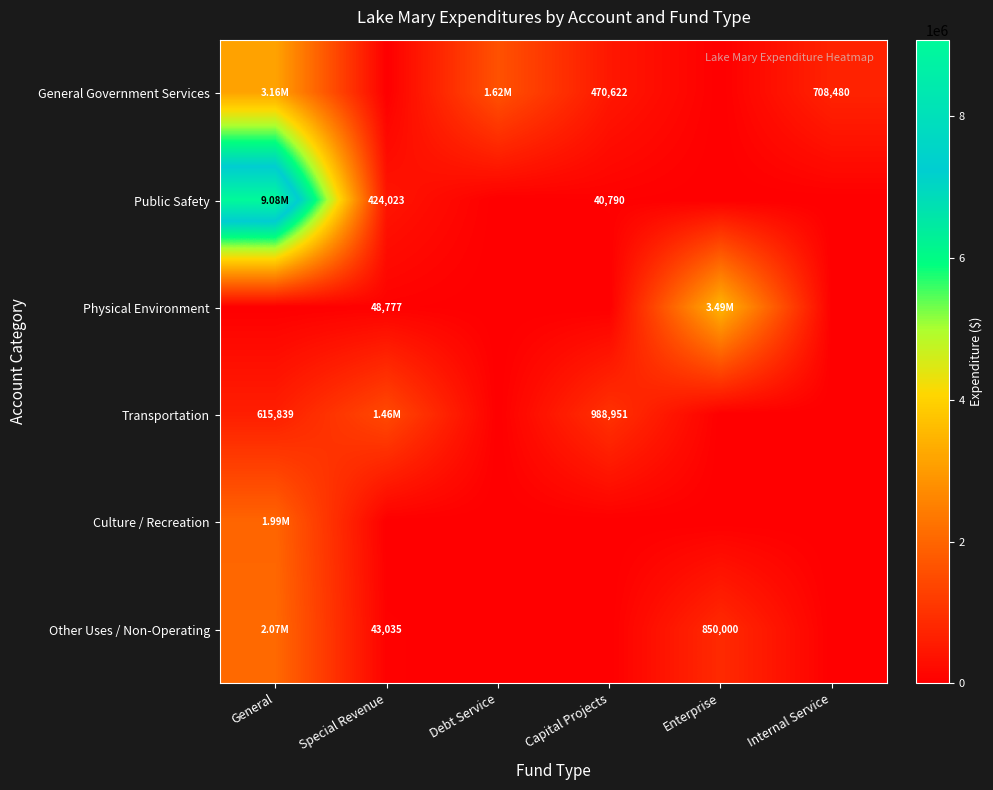

Which series changed the most between Enterprise and Internal Service?

Physical Environment